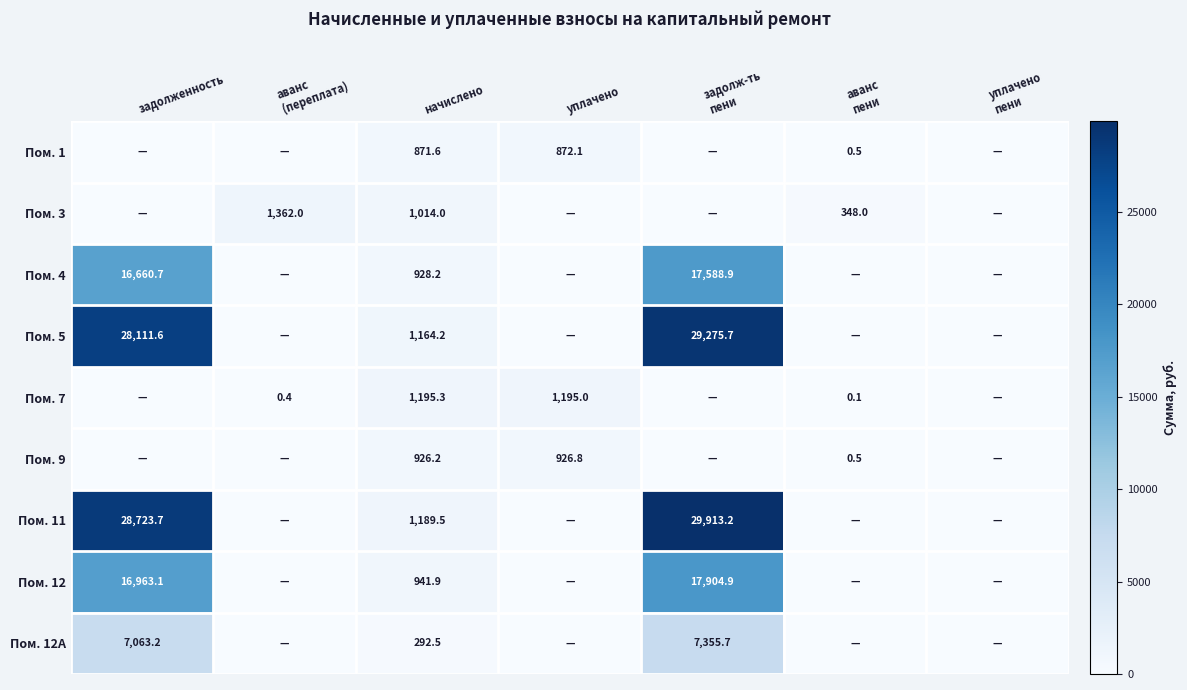

True or false: Пом. 7 has a value of 1195.3 at начислено.

True